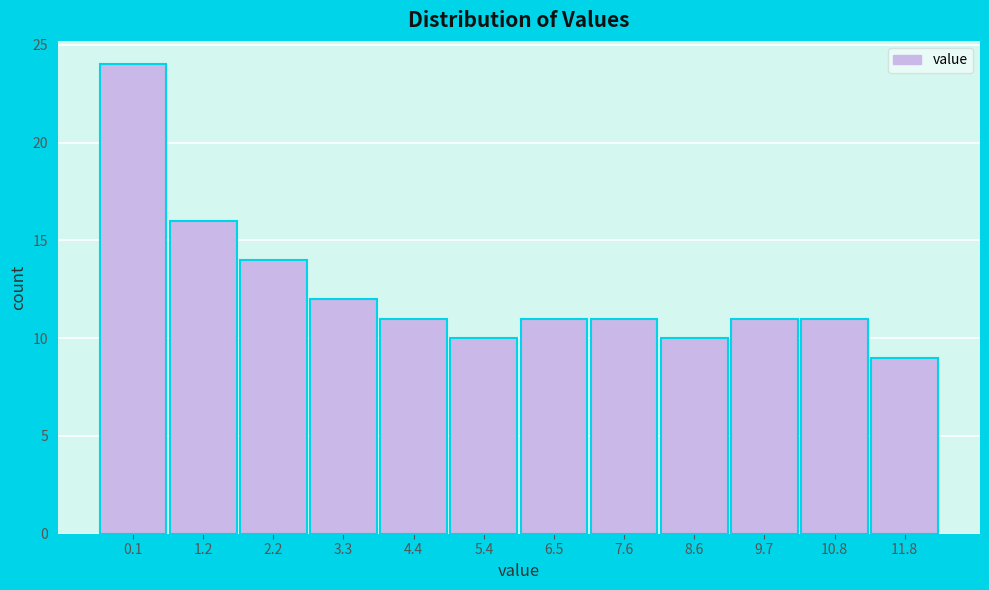

Reading left to right, extract all data points from this chart.

0.1=24	1.2=16	2.2=14	3.3=12	4.4=11	5.4=10	6.5=11	7.6=11	8.6=10	9.7=11	10.8=11	11.8=9